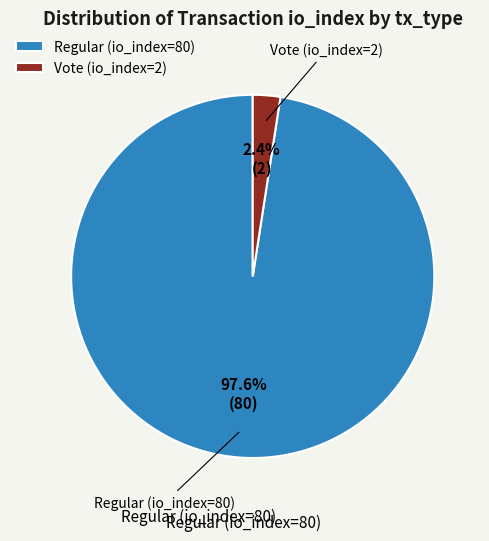

What percentage is NOT represented by Regular (io_index=80)?

2.4%